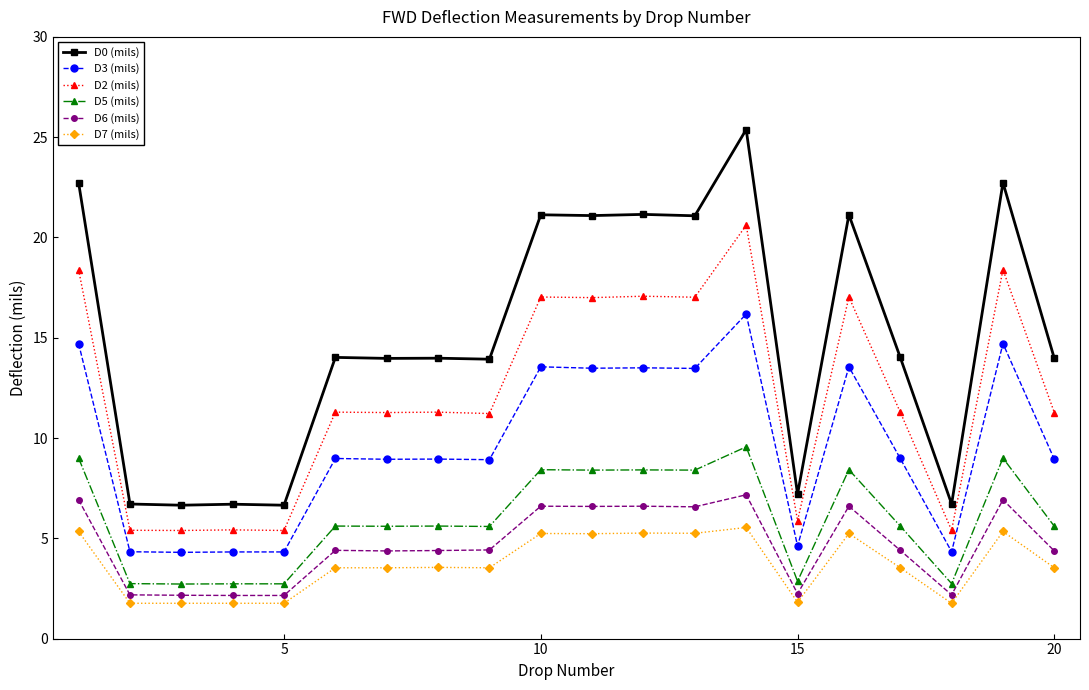

What is the minimum value shown in the chart?

1.8